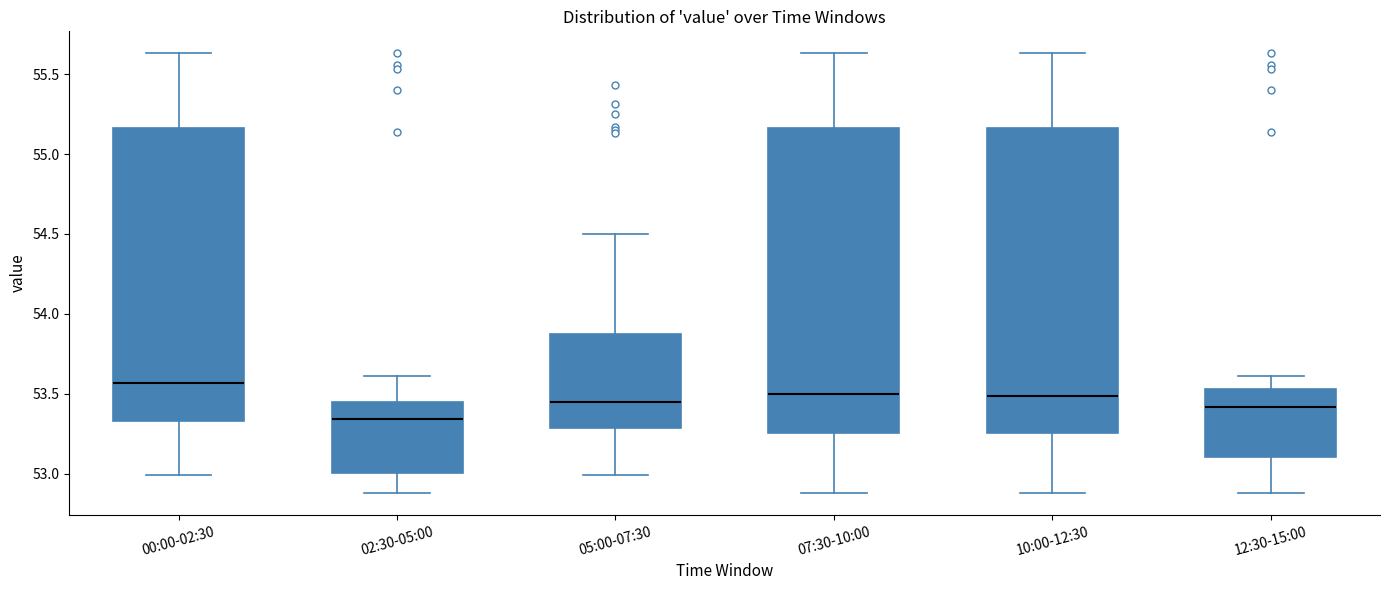

Which box has the highest median line?

00:00-02:30